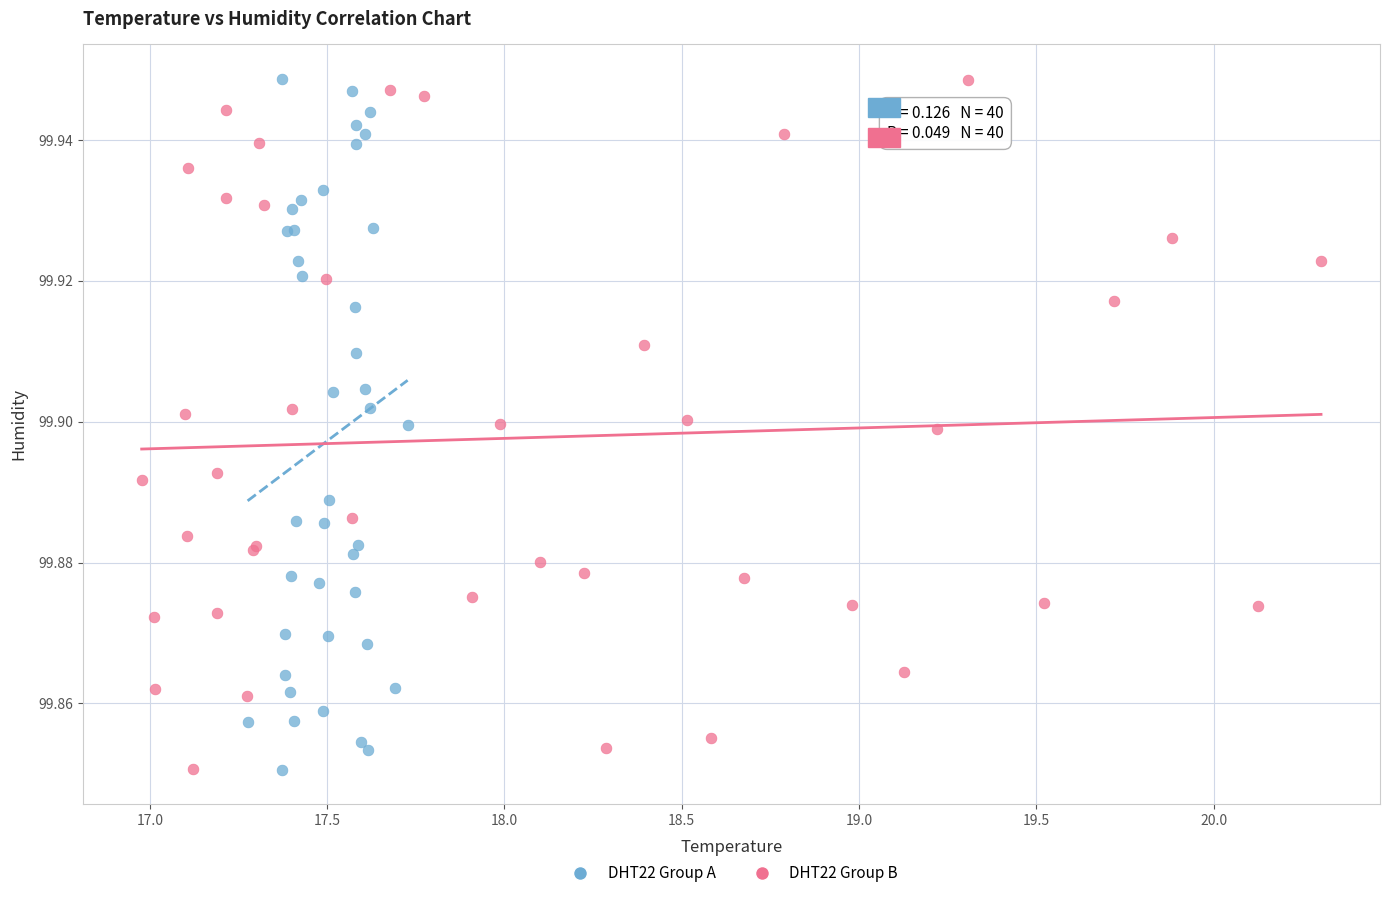

What are all the series names shown in the legend?

DHT22 Group A, DHT22 Group B